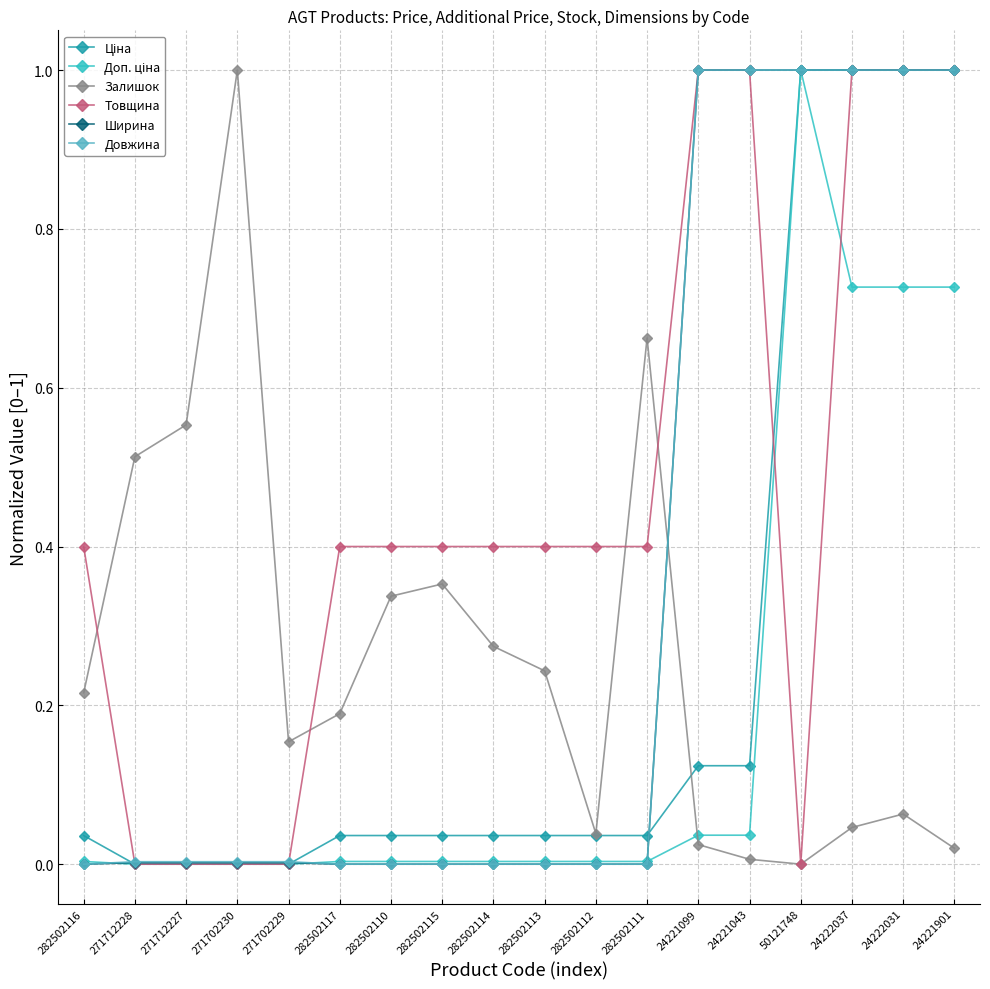

Which series changed the most between 271702230 and 271702229?

Залишок